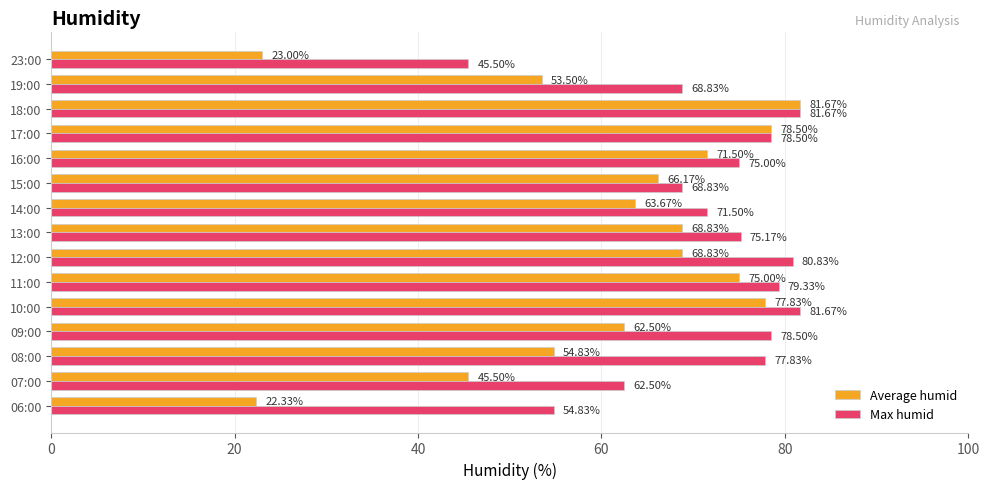

What is the sum of the Max humid values at 17:00 and 07:00?

141.0